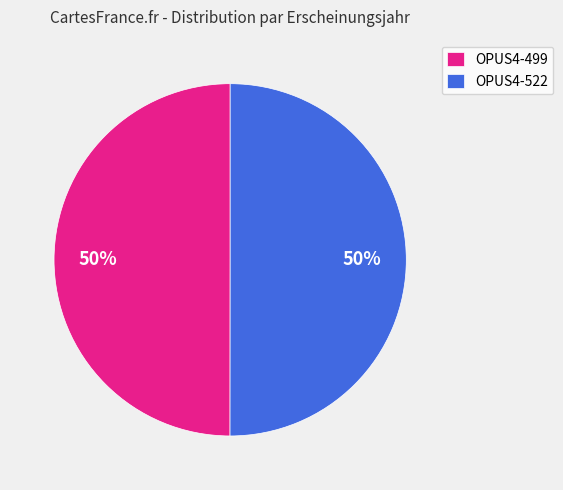

Count the number of slices in the pie.

2